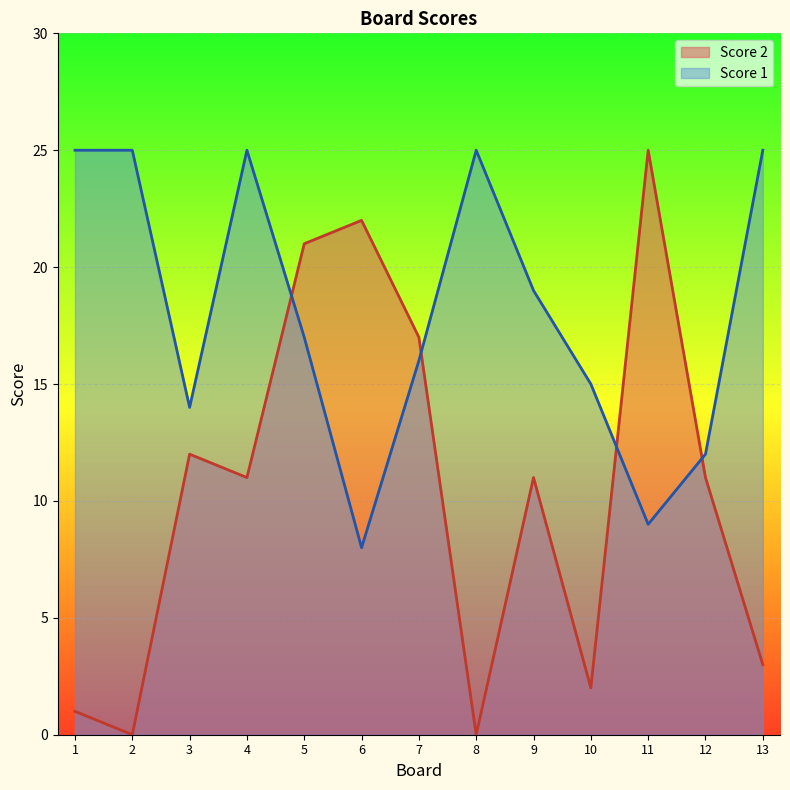

Rank the series by their average value, from highest to lowest.

Score 1, Score 2